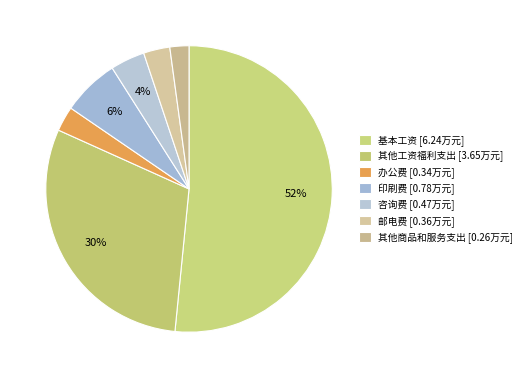

How many segments does this pie chart have?

7